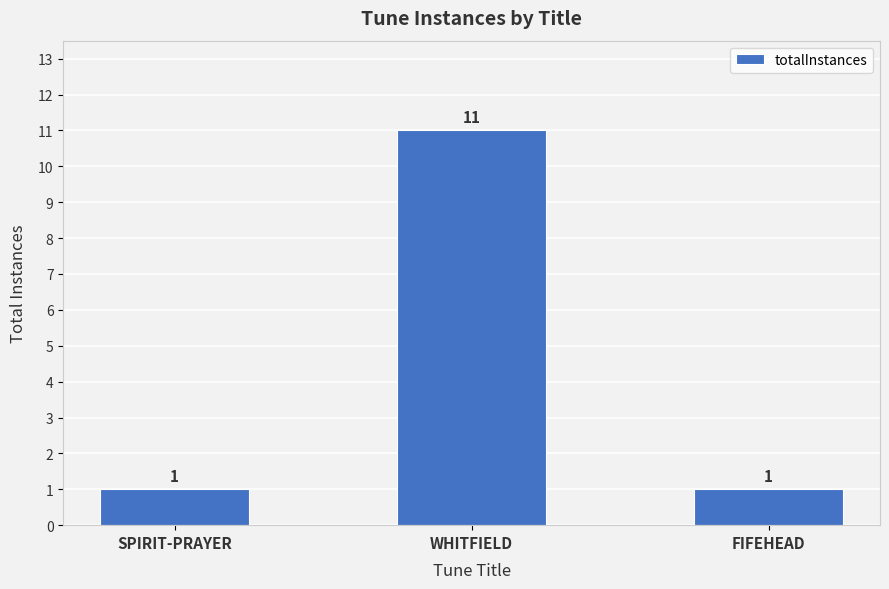

Is it true that the value at WHITFIELD is 11?

True